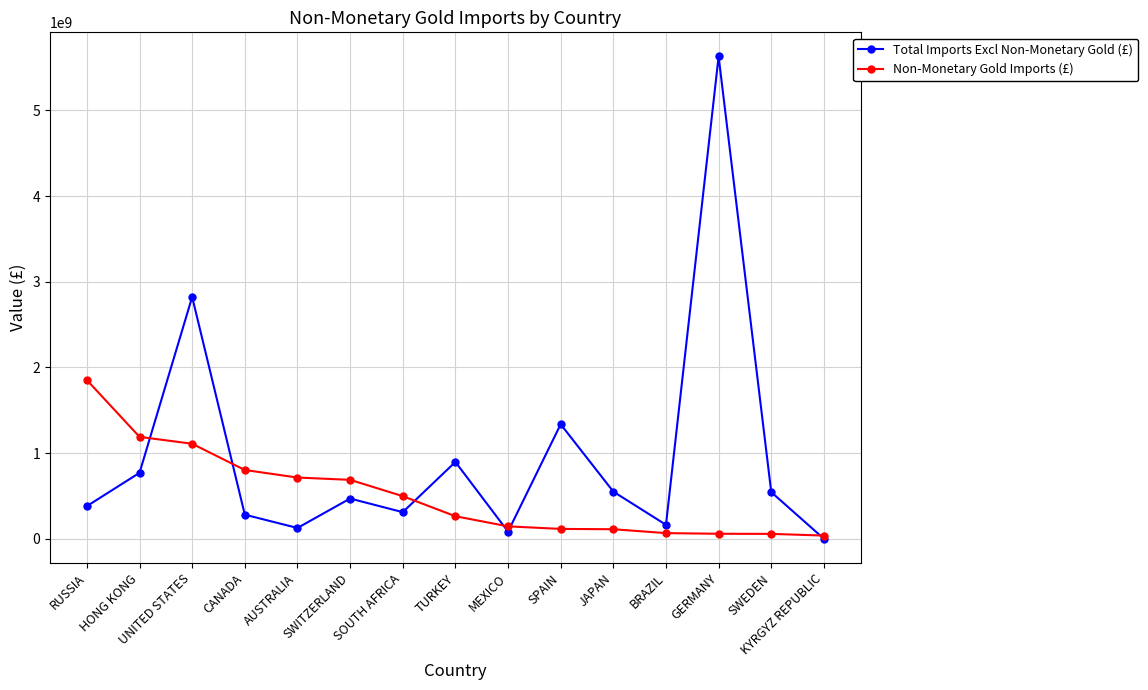

Does the chart have visible grid lines?

Yes